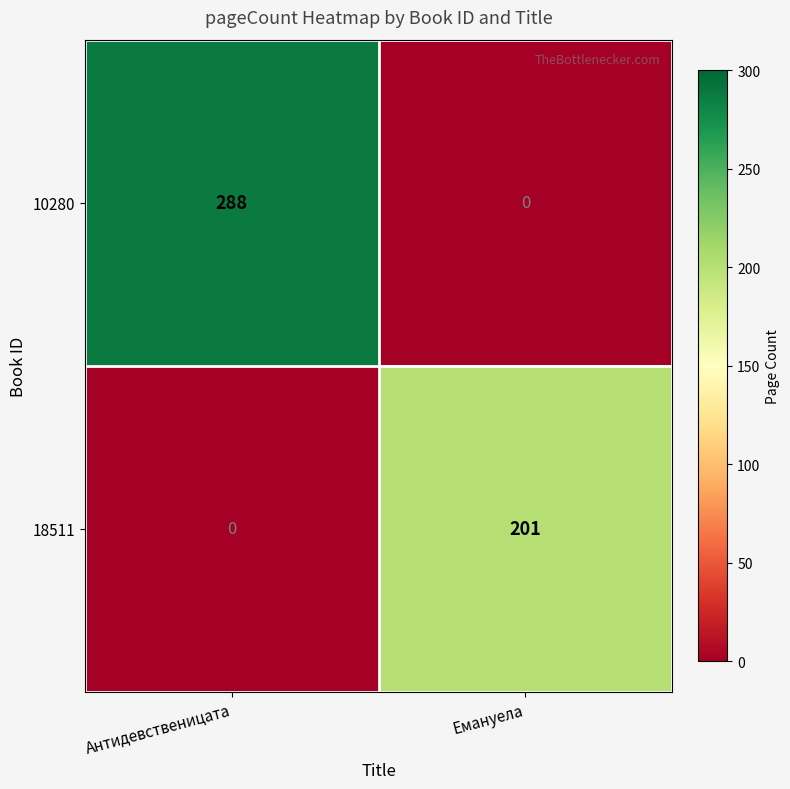

The value of 18511 at Антидевственицата is -104. True or false?

False